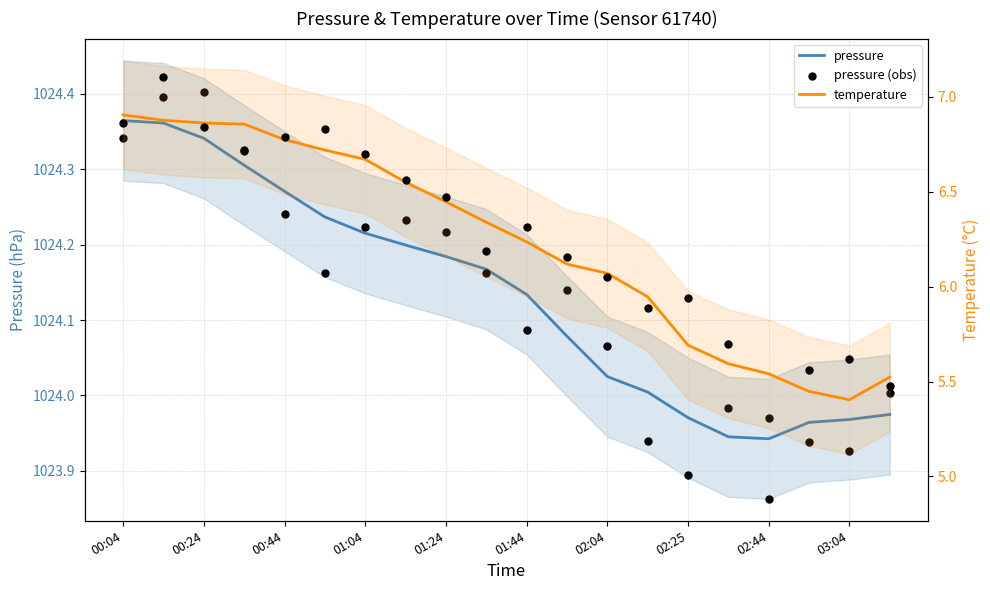

At how many categories does at least one series exceed 679?

20